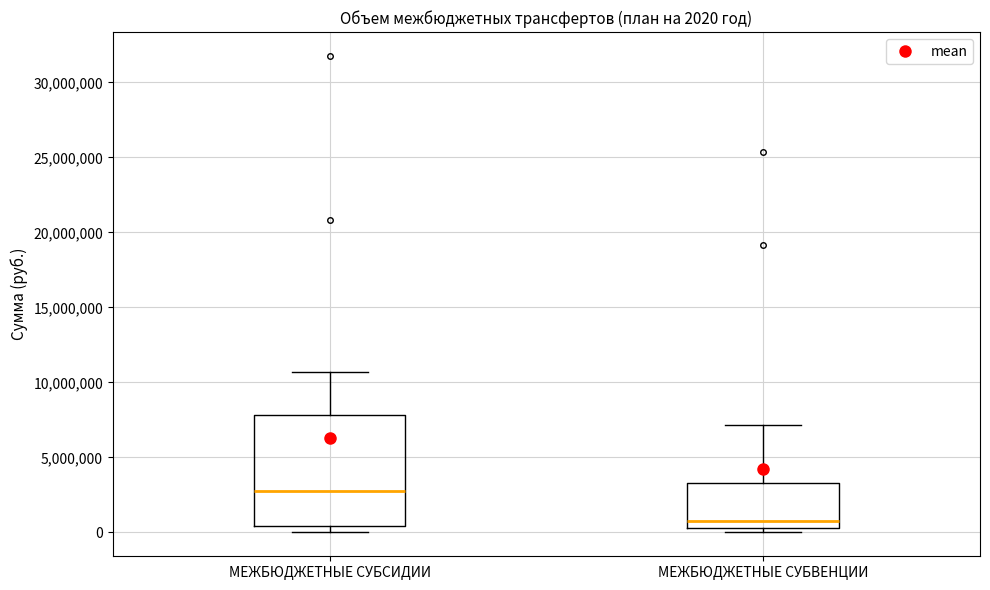

Comparing the boxes themselves (not the whiskers), which one is the tallest?

МЕЖБЮДЖЕТНЫЕ СУБСИДИИ